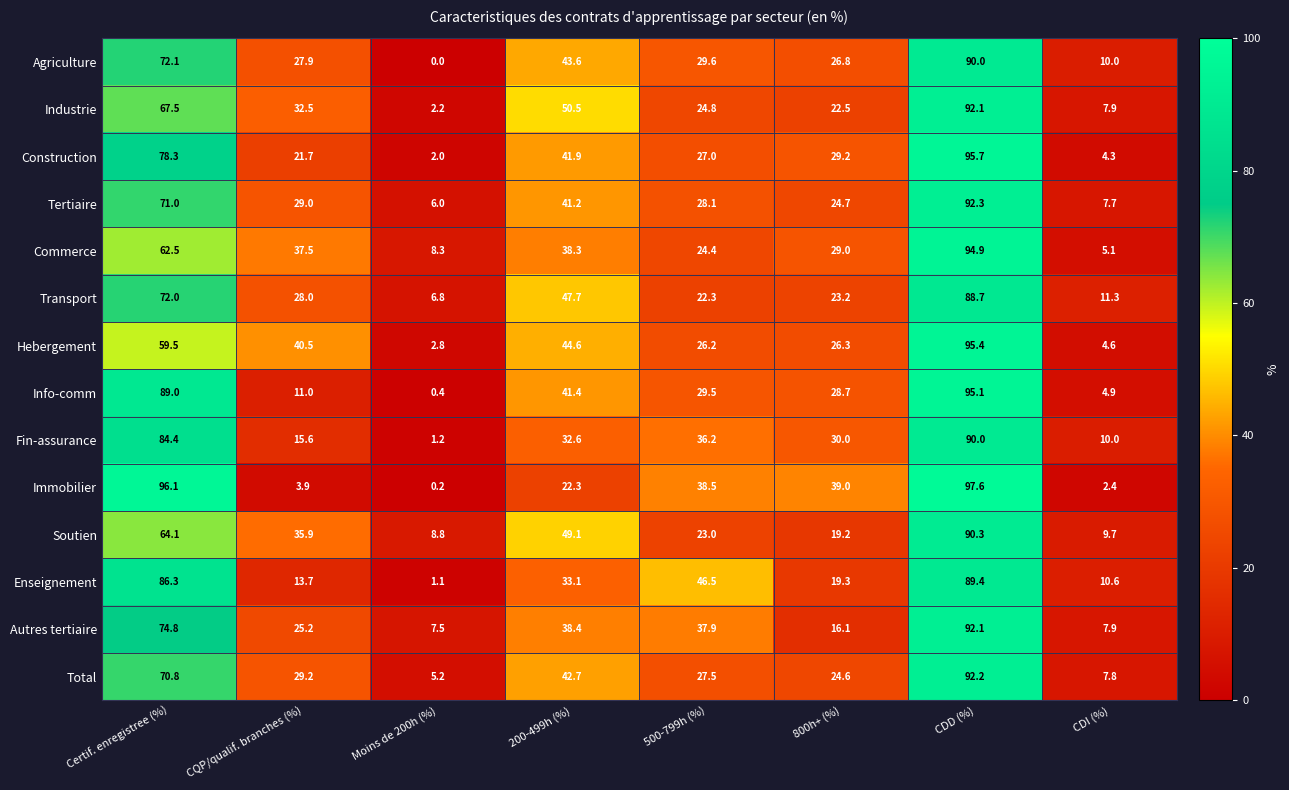

What is the sum of all Agriculture values?

300.0